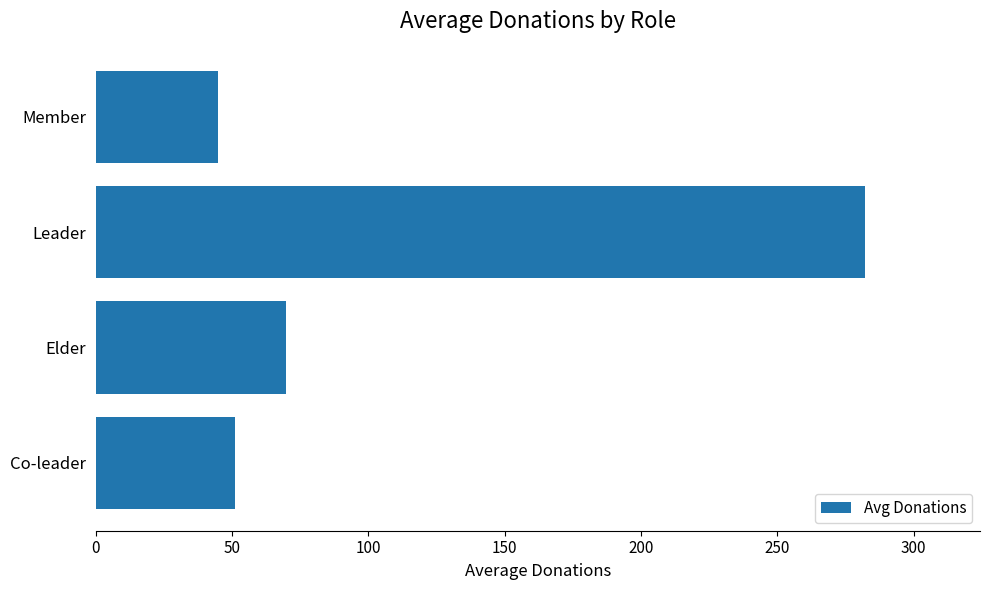

Reading bottom to top, extract all data points from this chart.

51.0	69.6	282.0	44.7